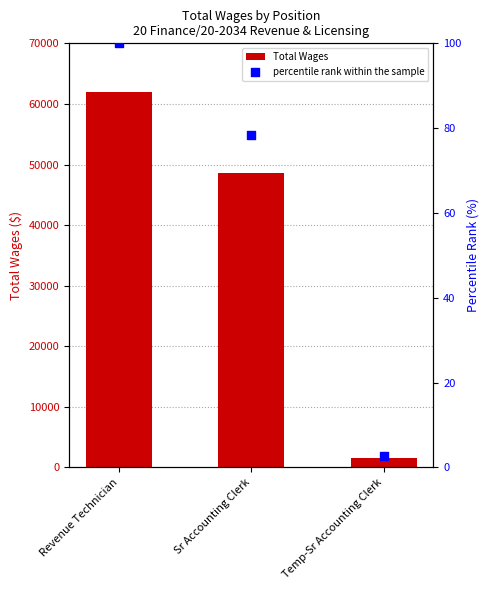

Is the value of Total Wages at Sr Accounting Clerk greater than the value of percentile rank within the sample at Temp-Sr Accounting Clerk?

Yes